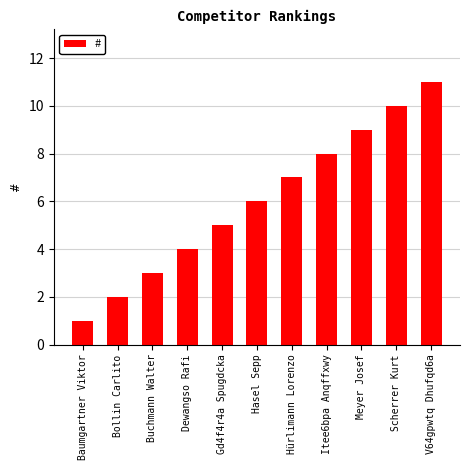

List the labels in order of value, largest first.

V64gpwtq Dhufqd6a, Scherrer Kurt, Meyer Josef, Itee6bpa Anqffxwy, Hürlimann Lorenzo, Hasel Sepp, Gd4f4r4a Spugdcka, Dewangso Rafi, Buchmann Walter, Bollin Carlito, Baumgartner Viktor